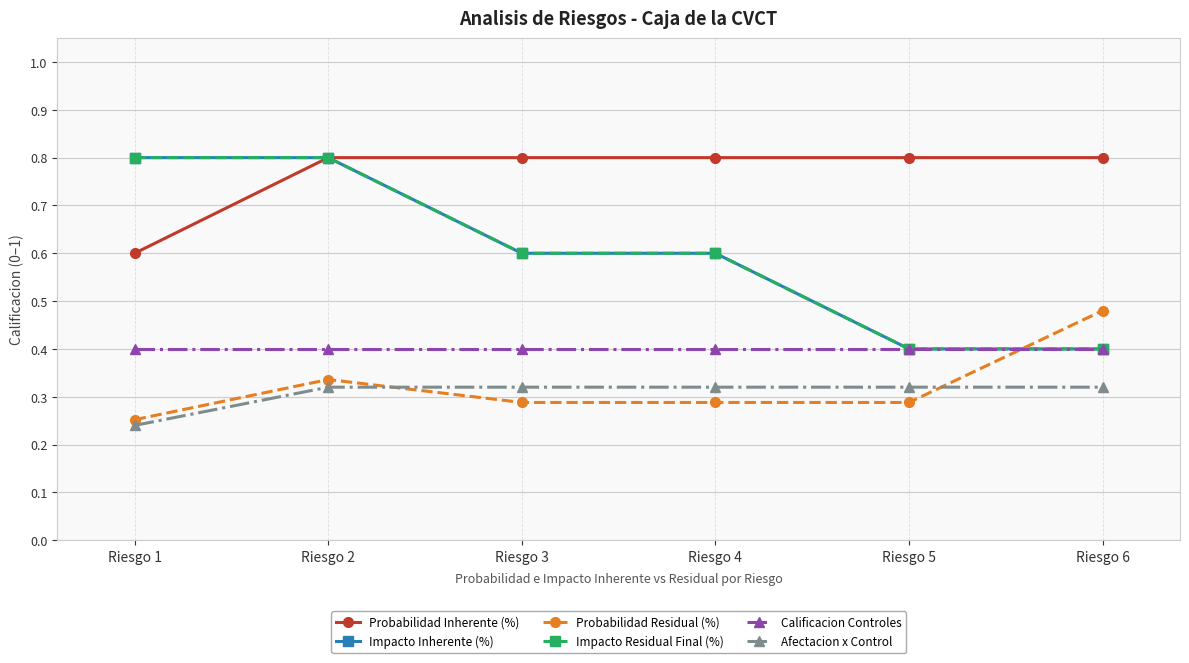

Which series changed the most between Riesgo 1 and Riesgo 2?

Probabilidad Inherente (%)